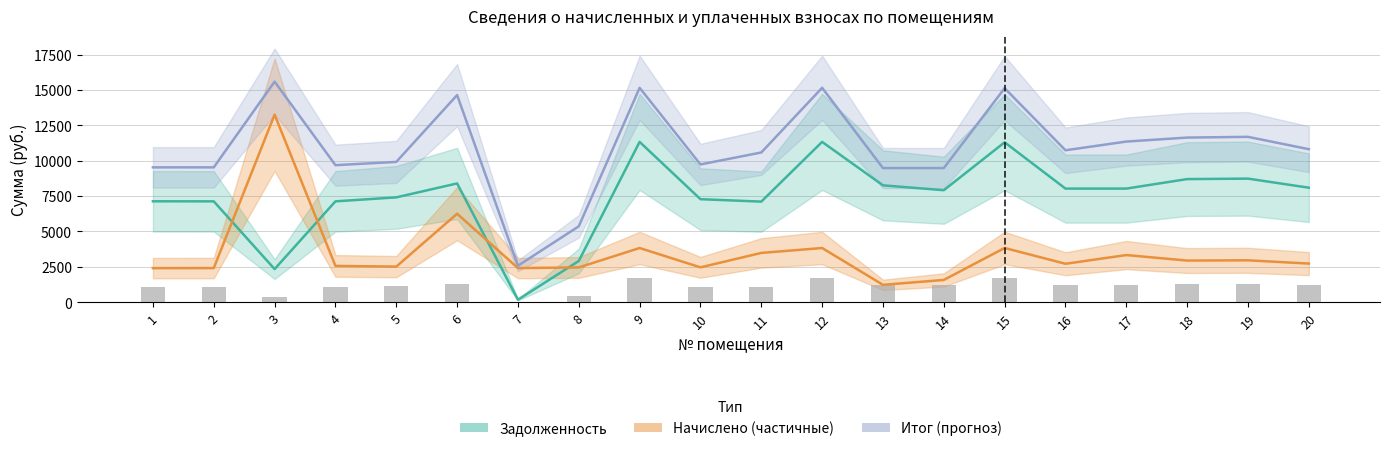

At which category is the sum across all series the highest?

3